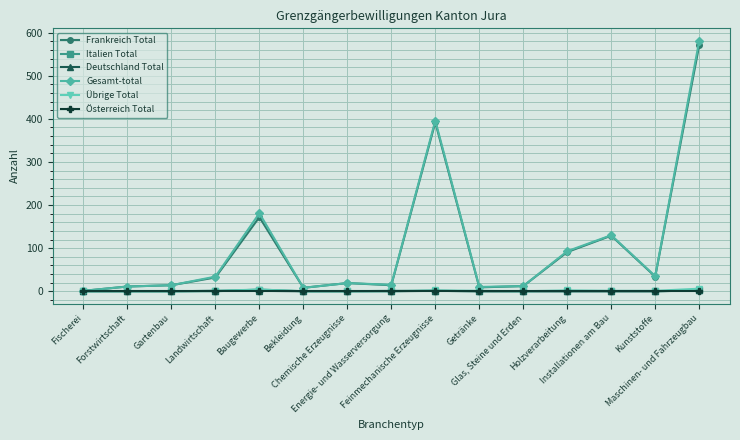

Which series has the largest range (max minus min)?

Gesamt-total